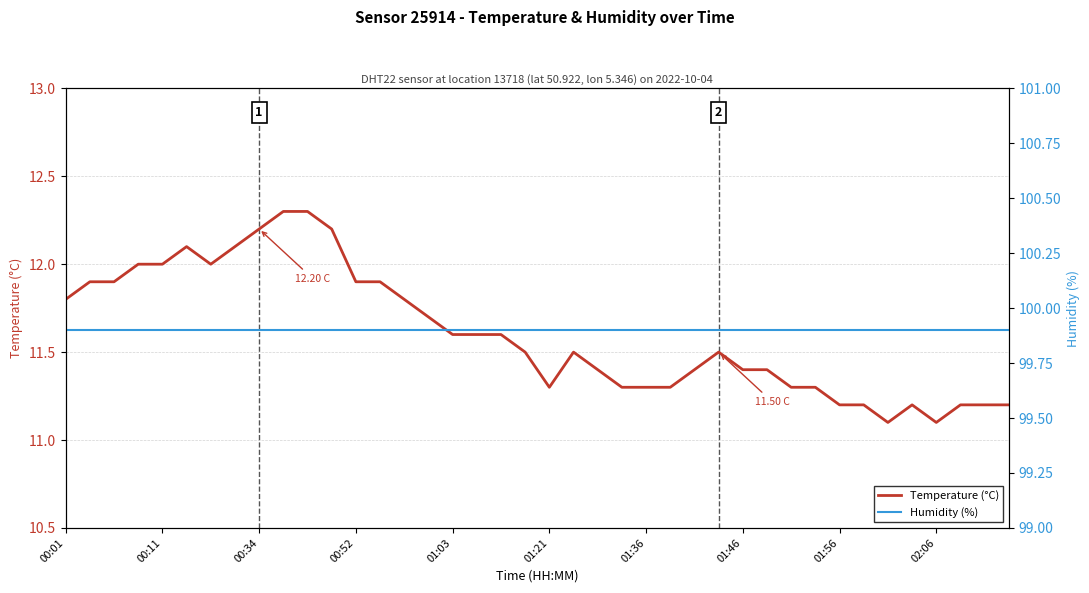

List the series in order of their overall mean, lowest first.

Temperature (°C), Humidity (%)